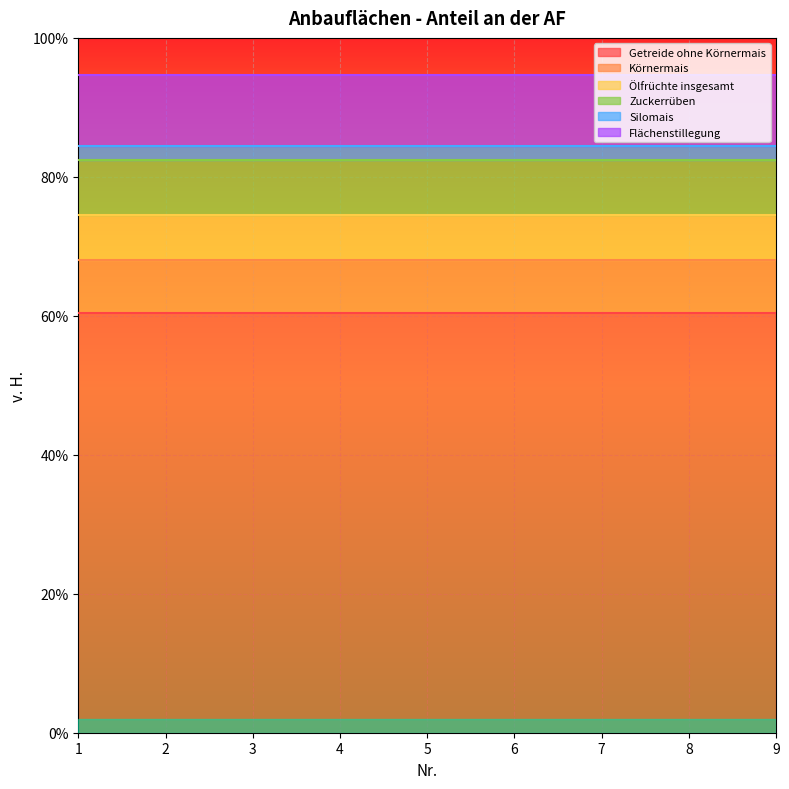

True or false: Flächenstillegung has a value of 10.3 at 6.

True